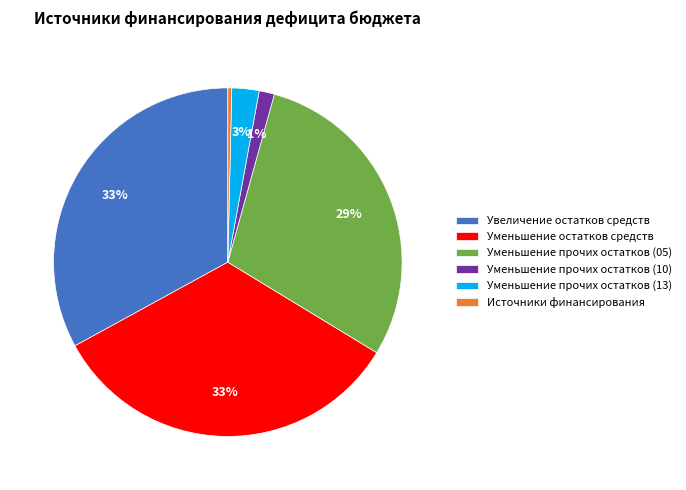

True or false: Уменьшение прочих остатков (05) accounts for 35% of the total.

False